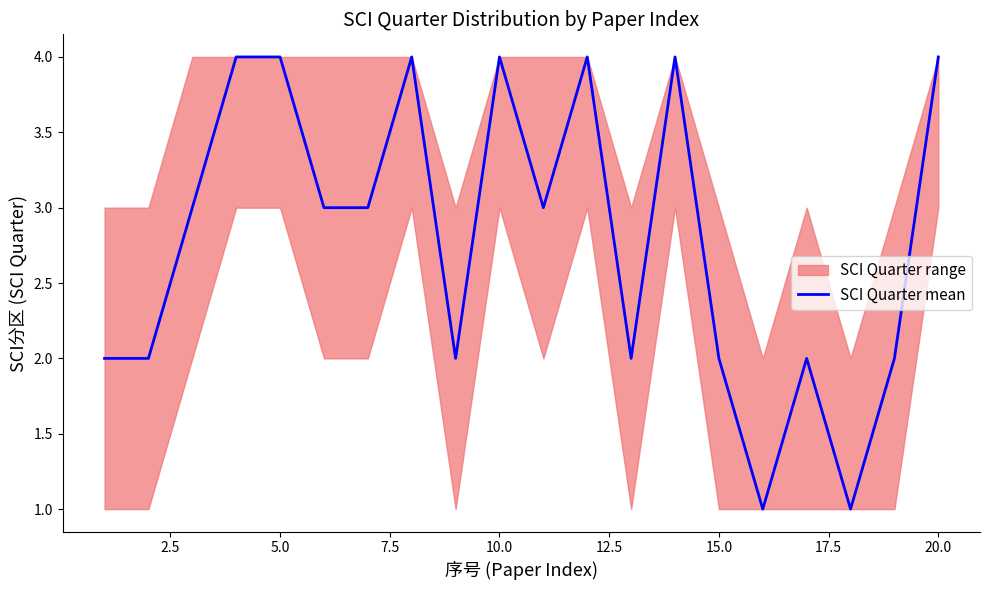

How many values are between 2 and 4?

18